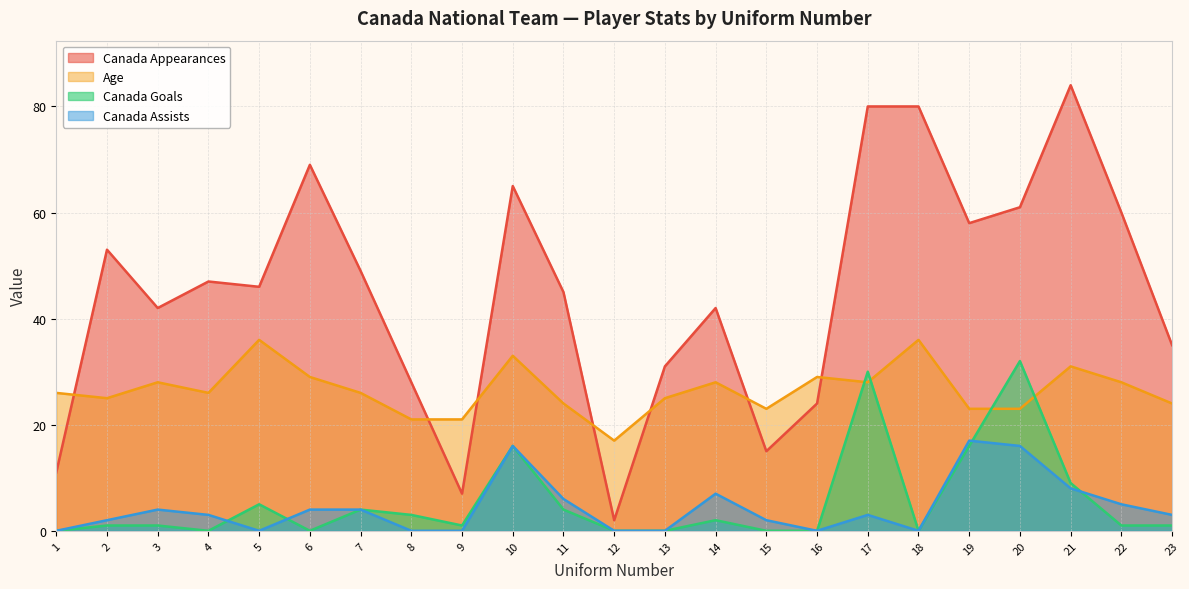

Between 9 and 22, which is larger?

22